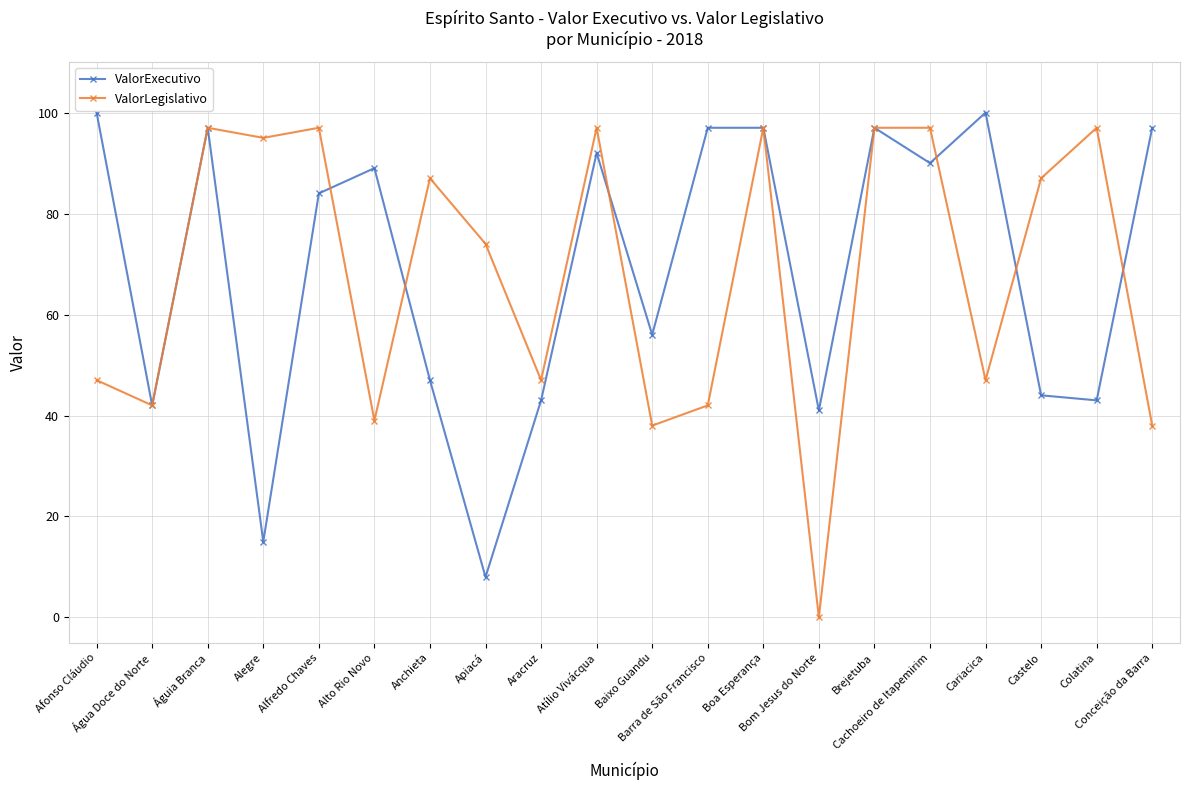

At how many categories does at least one series exceed 29?

20